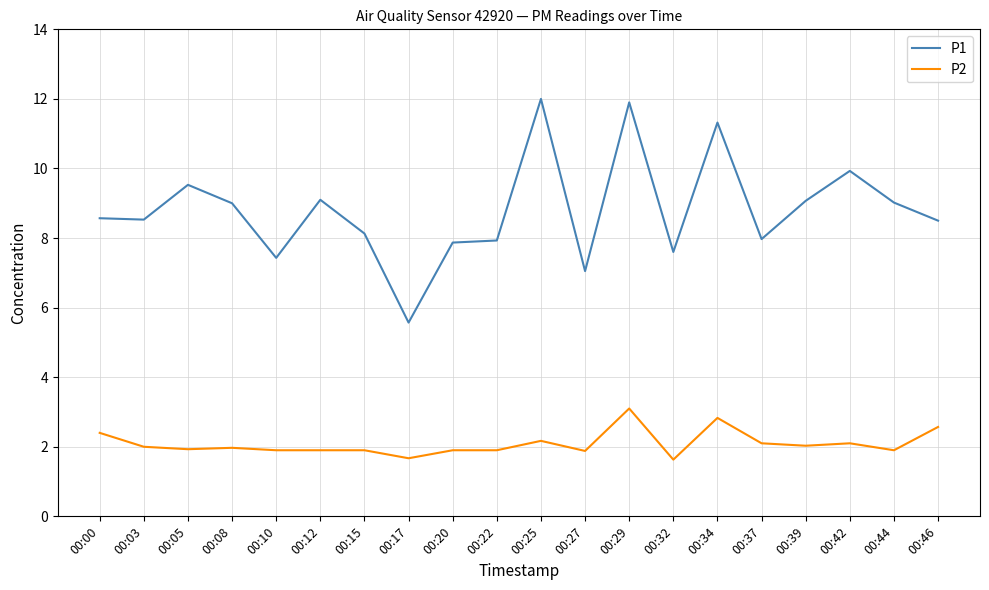

Which series has the largest range (max minus min)?

P1